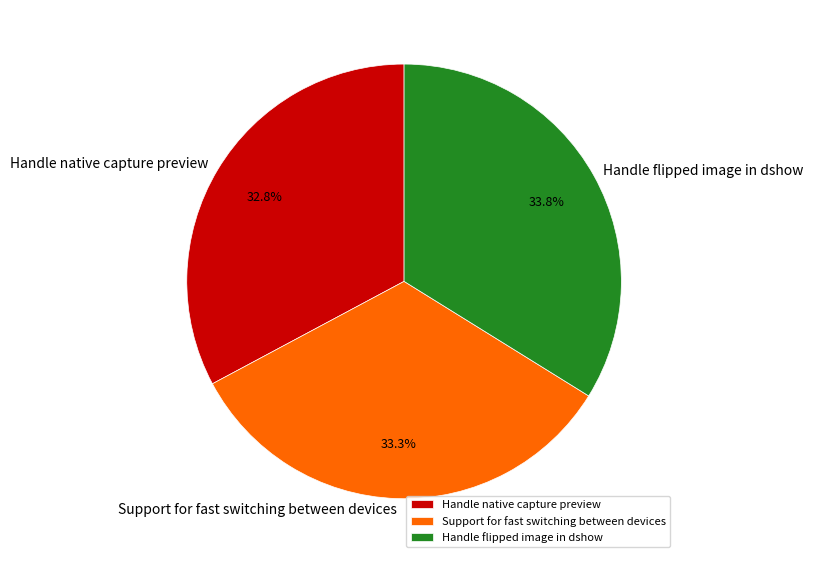

Combined, do Handle flipped image in dshow and Support for fast switching between devices account for over 50%?

Yes